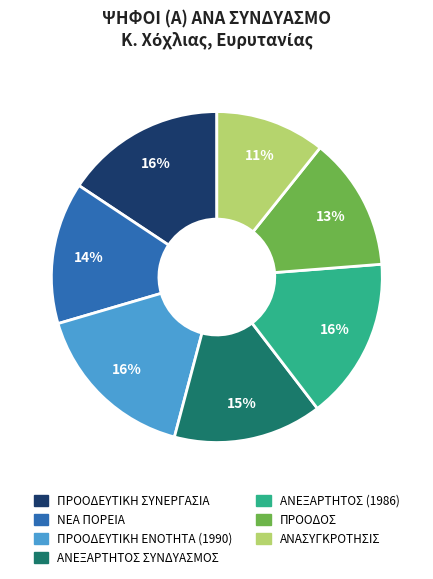

Do ΠΡΟΟΔΕΥΤΙΚΗ ΣΥΝΕΡΓΑΣΙΑ and ΠΡΟΟΔΟΣ together represent more than half of the pie?

No